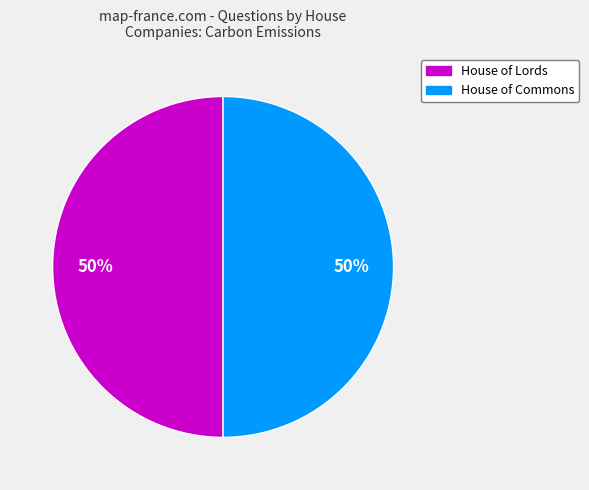

To the nearest percent, what is the average slice percentage?

50%